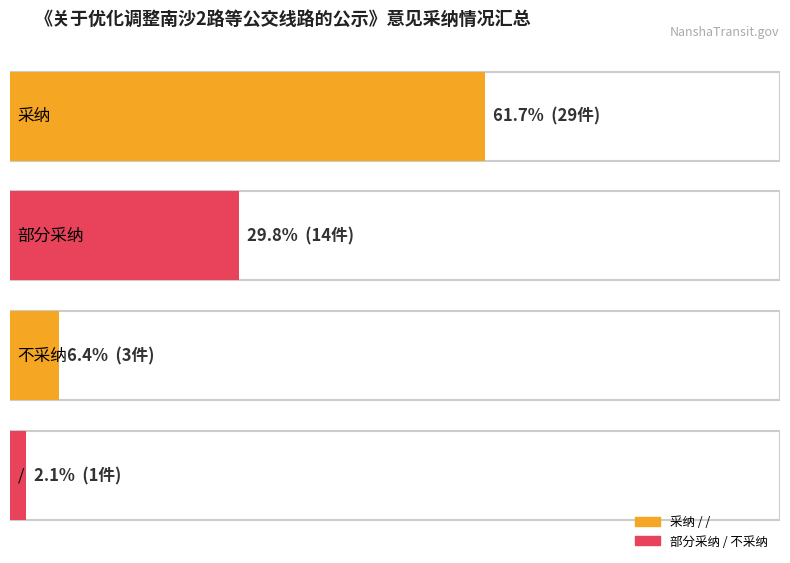

List the labels in order of value, smallest first.

/, 不采纳, 部分采纳, 采纳